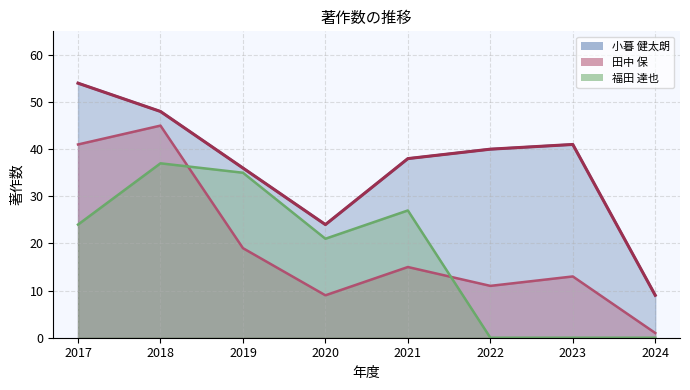

At 2021, list the series in order from largest to smallest.

小暮 健太朗, 福田 達也, 田中 保